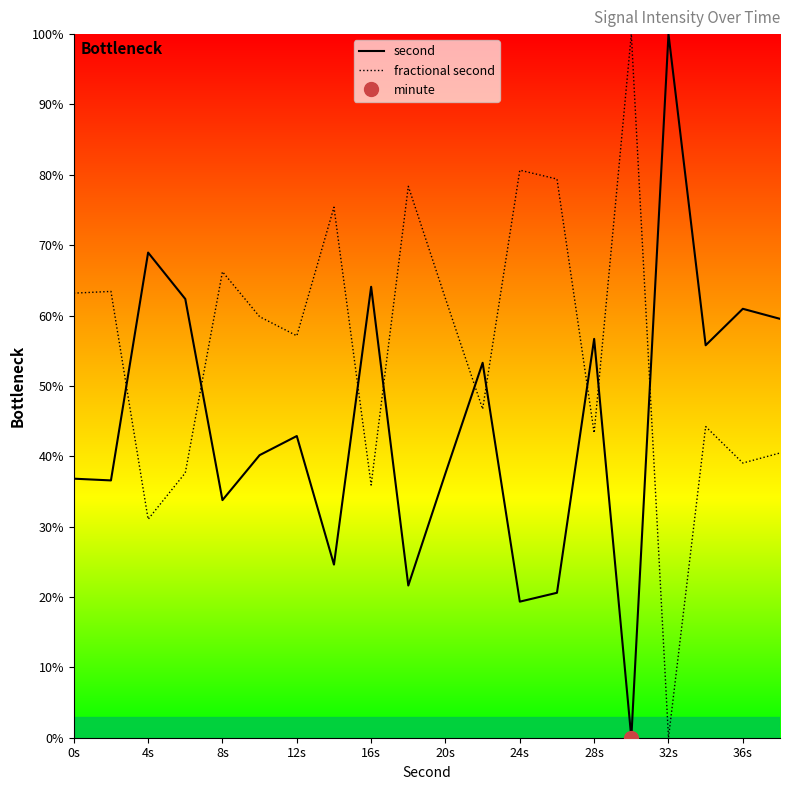

In second, how many points are higher than both neighbors (excluding endpoints)?

7